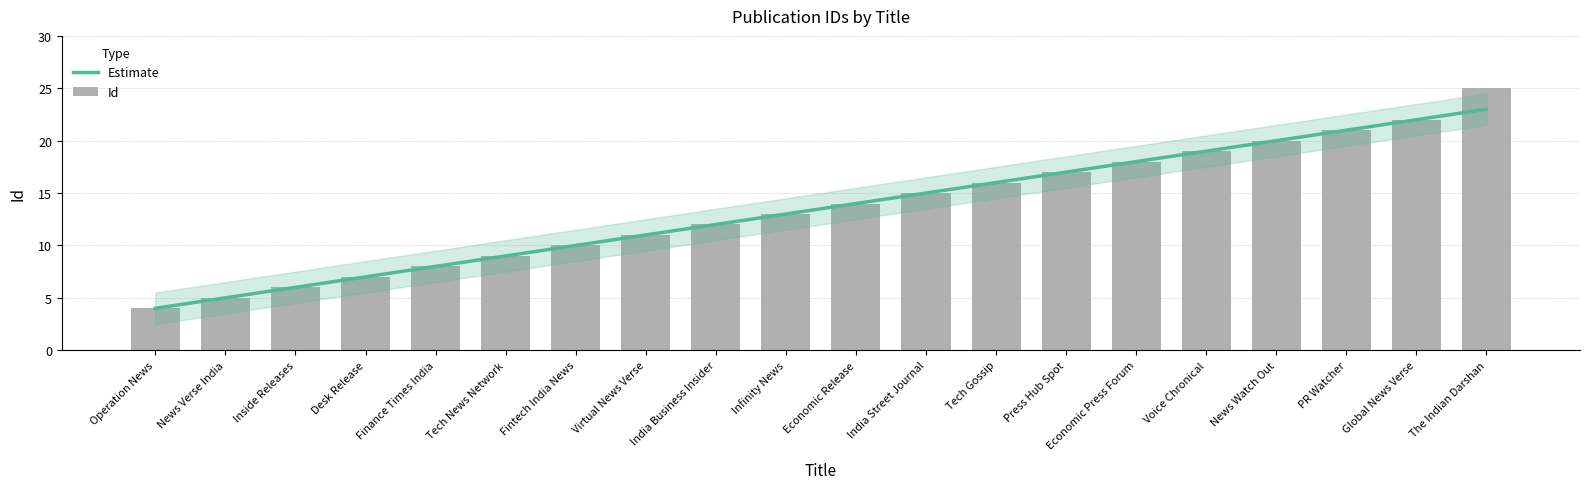

What is the highest value of the Estimate series?

23